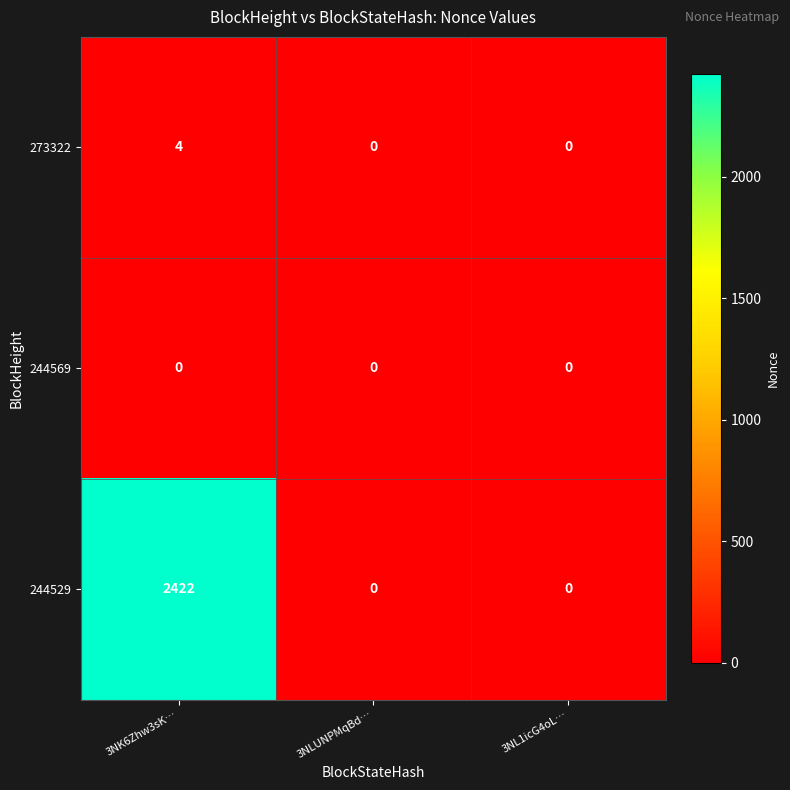

Reading right to left, transcribe all the data shown in this chart.

273322: 0	0	4
244569: 0	0	0
244529: 0	0	2422